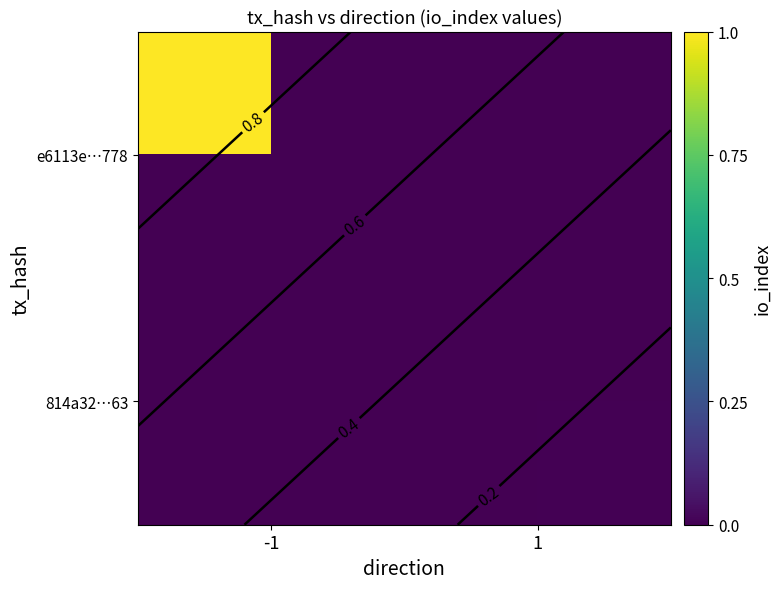

Rank the series at -1 from highest to lowest value.

e6113e…778, 814a32…63